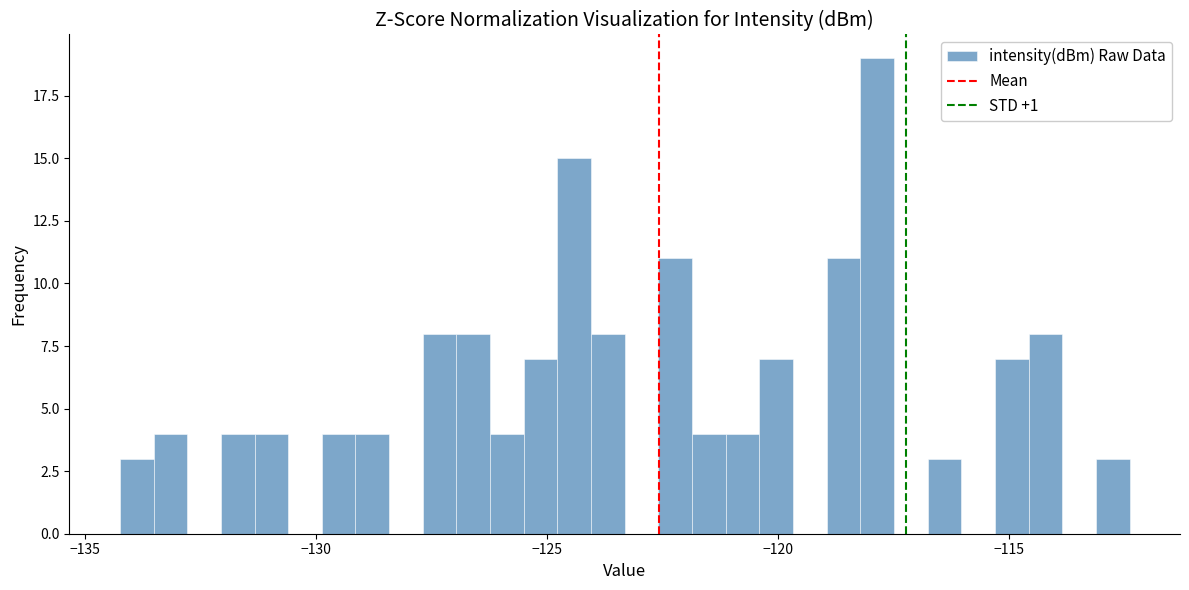

Read against the x-axis, roughly where is the centre of the tallest bar?

-118.0